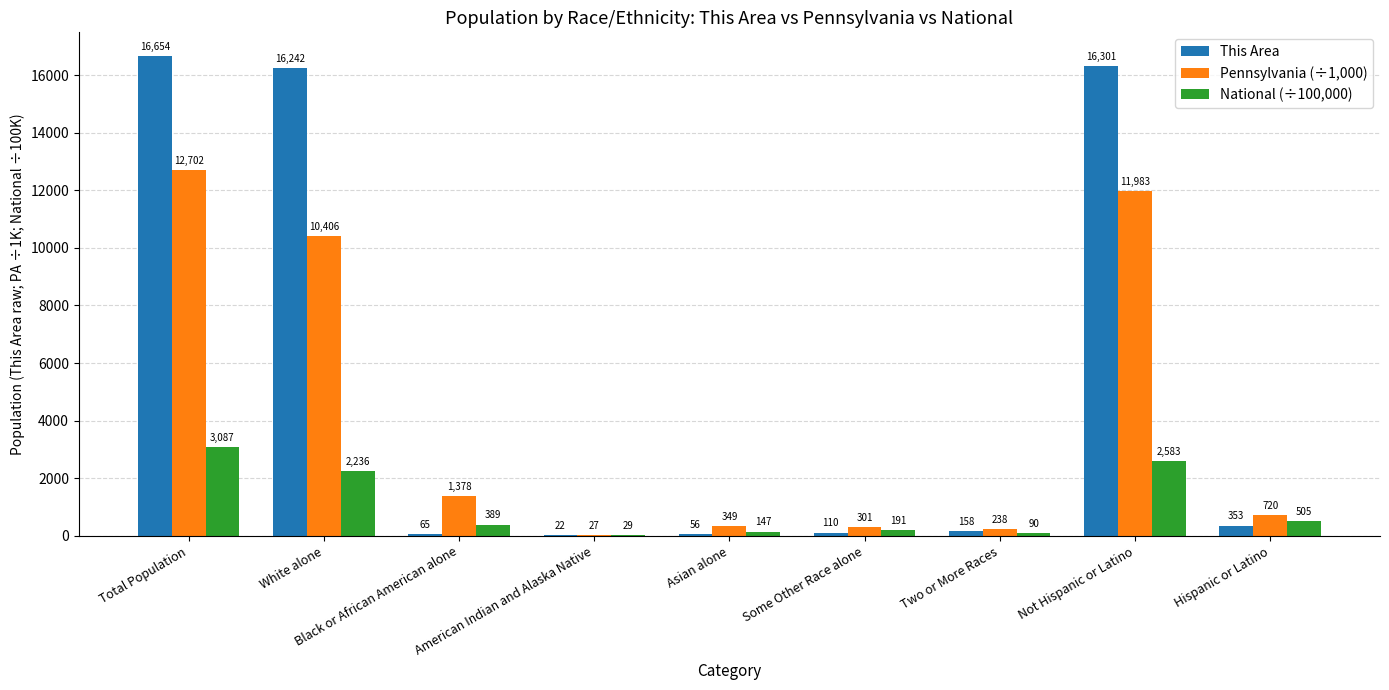

Is the value of National (÷100,000) at Total Population greater than the value of Pennsylvania (÷1,000) at Asian alone?

Yes